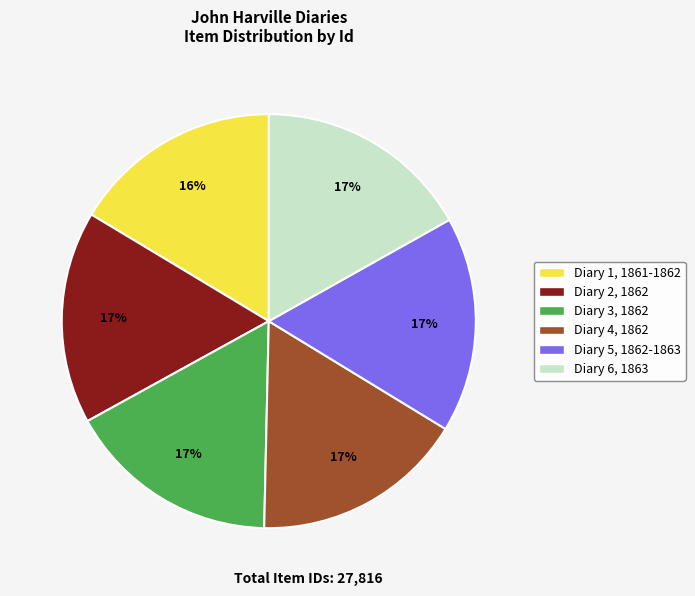

Is there a majority slice in this chart?

No